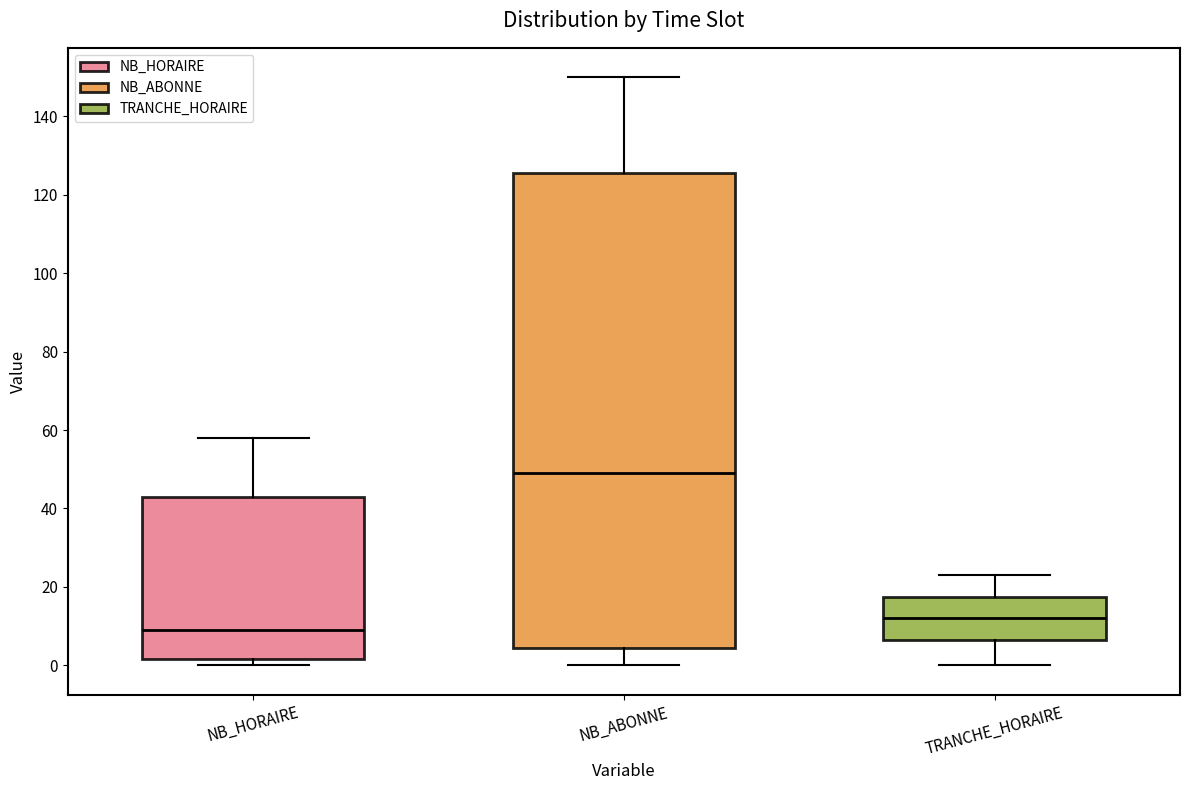

Which box has the highest median line?

NB_ABONNE